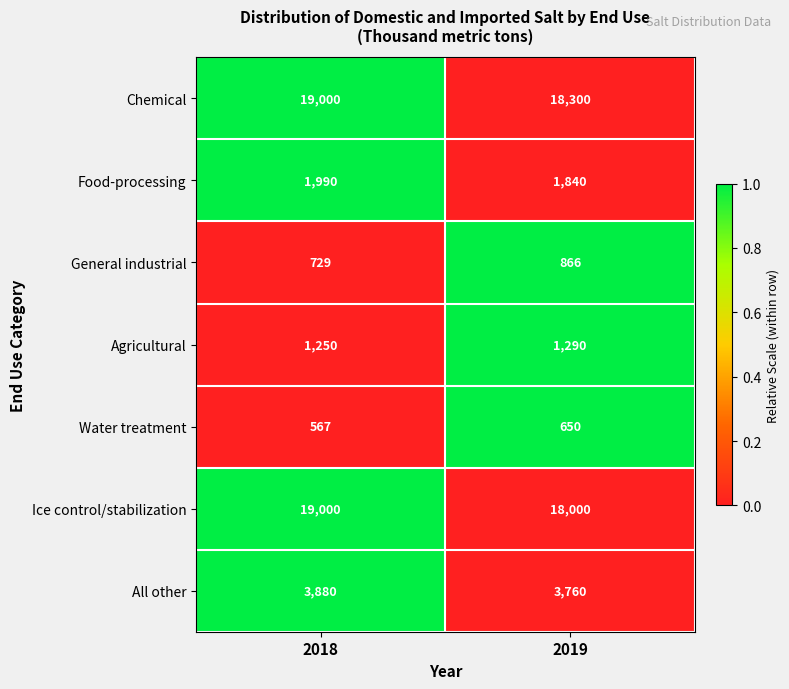

What is the sum of the Water treatment values at 2019 and 2018?

1217